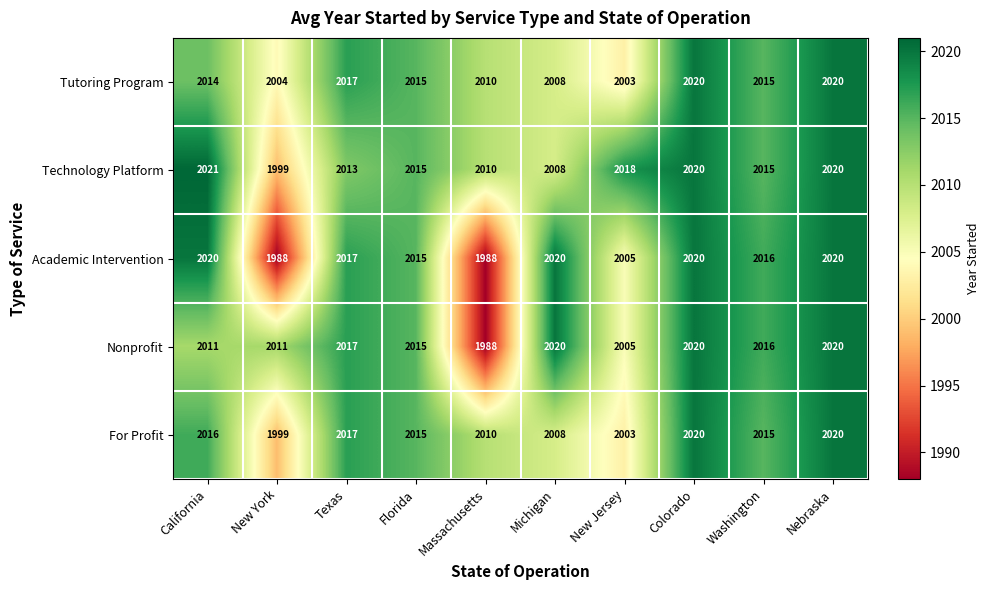

Is it true that Academic Intervention equals 1988 at Massachusetts?

True